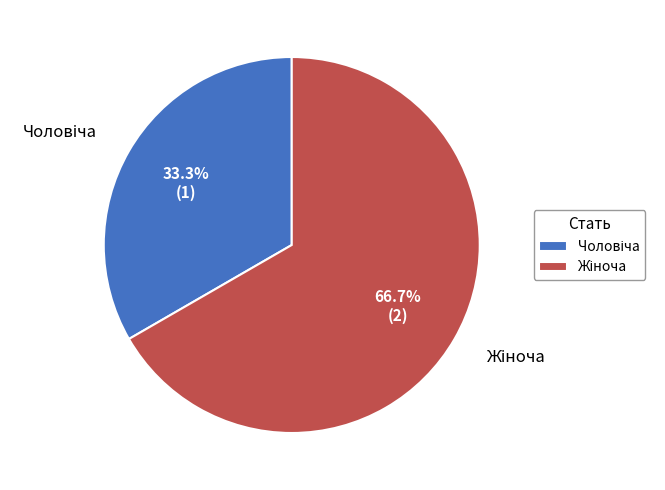

Count the number of slices in the pie.

2